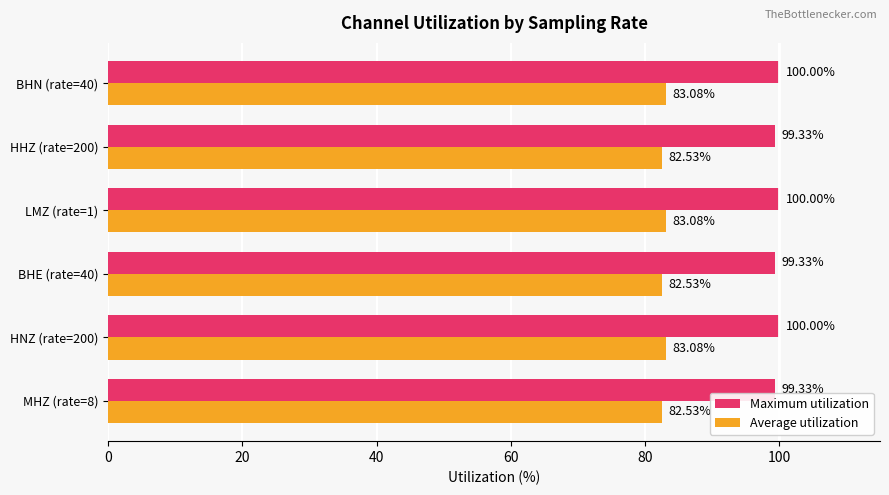

At how many categories does at least one series exceed 83?

6